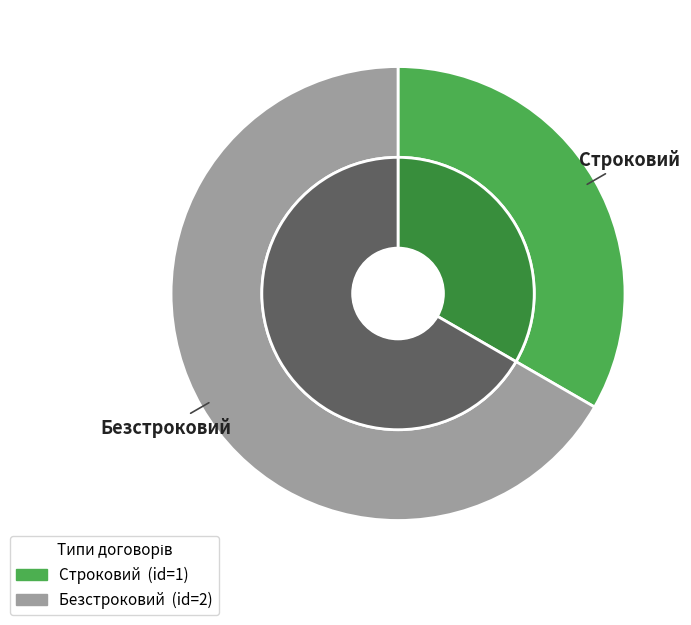

Approximately how many times larger is the value at Строковий compared to Безстроковий?

0.5